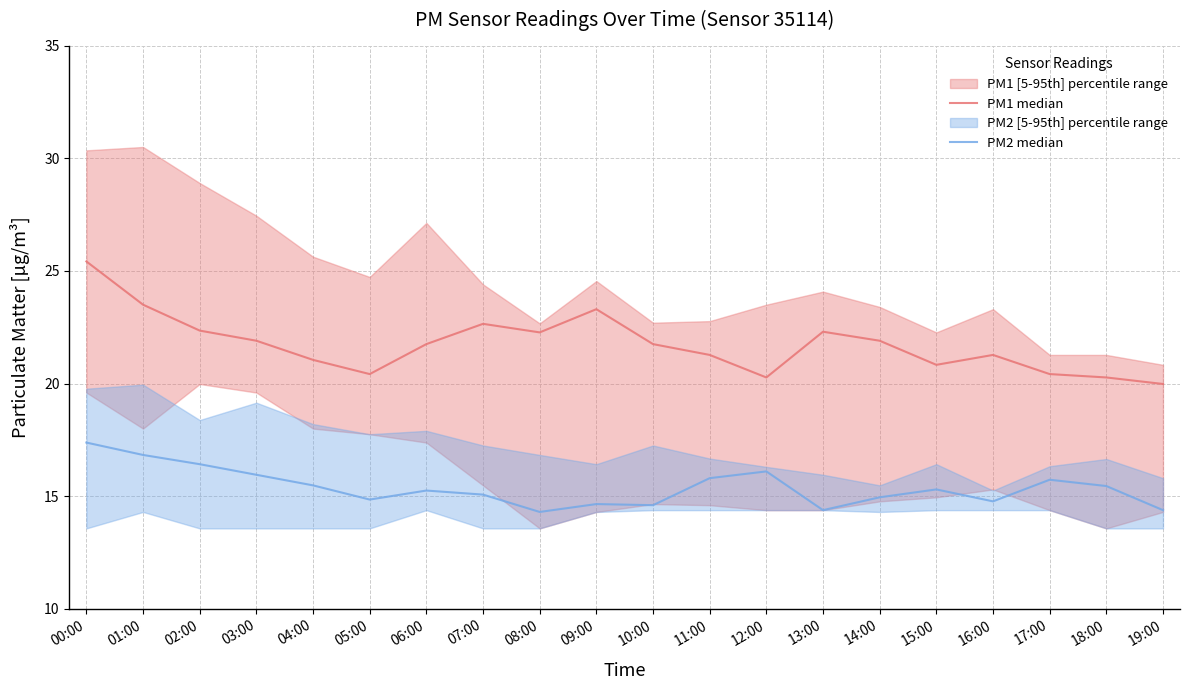

How many interior local valleys does the PM2 median series have?

5